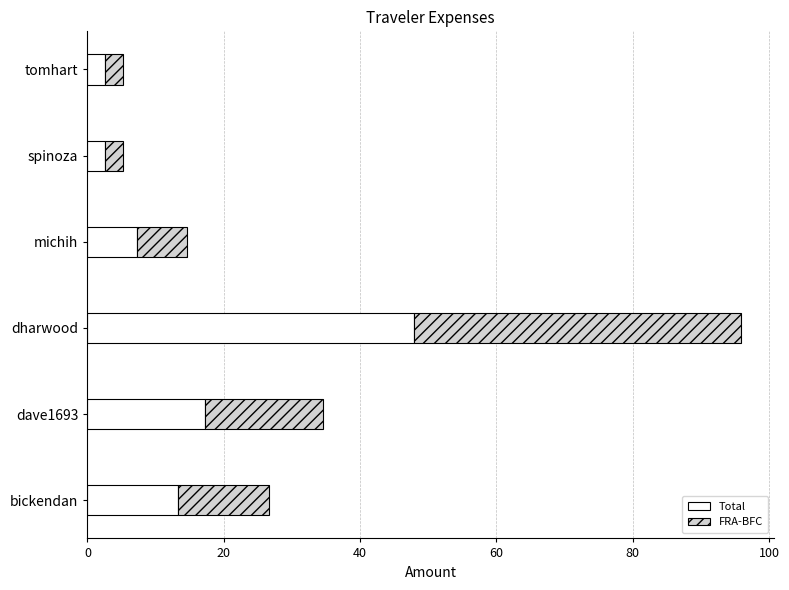

What is the approximate value of Total at dharwood?

48.0